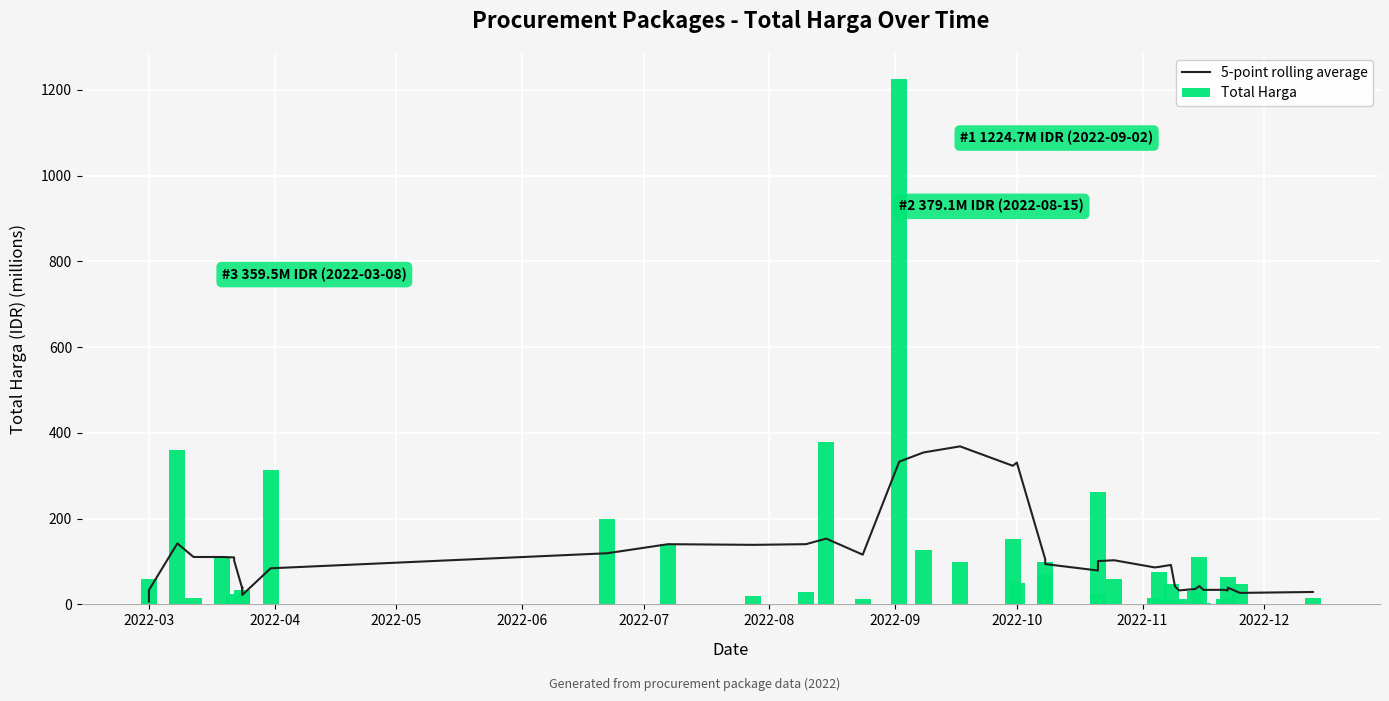

What are all the series names shown in the legend?

5-point rolling average, Total Harga